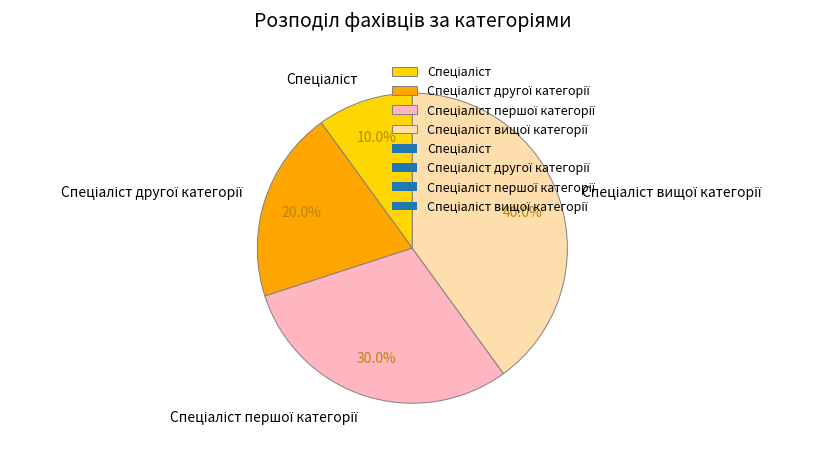

Is there a majority slice in this chart?

No